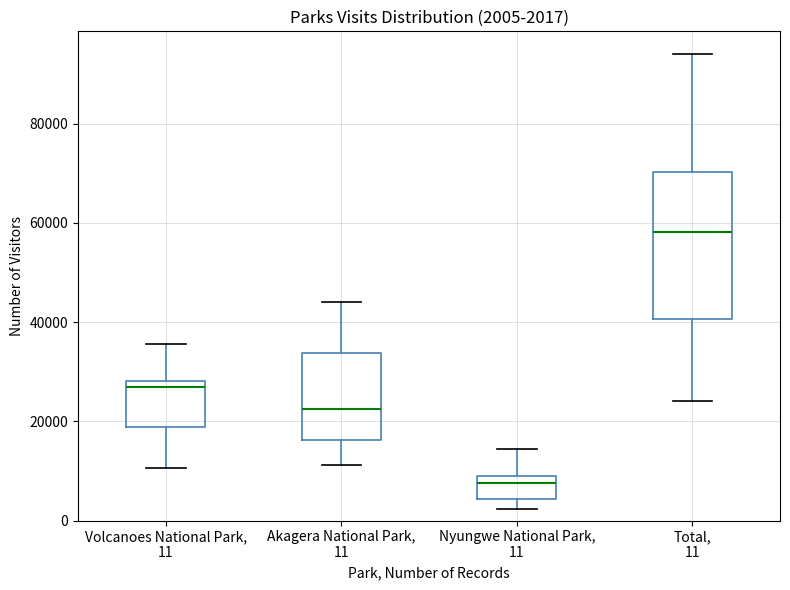

Which box's median line is the lowest?

Nyungwe National Park, 11